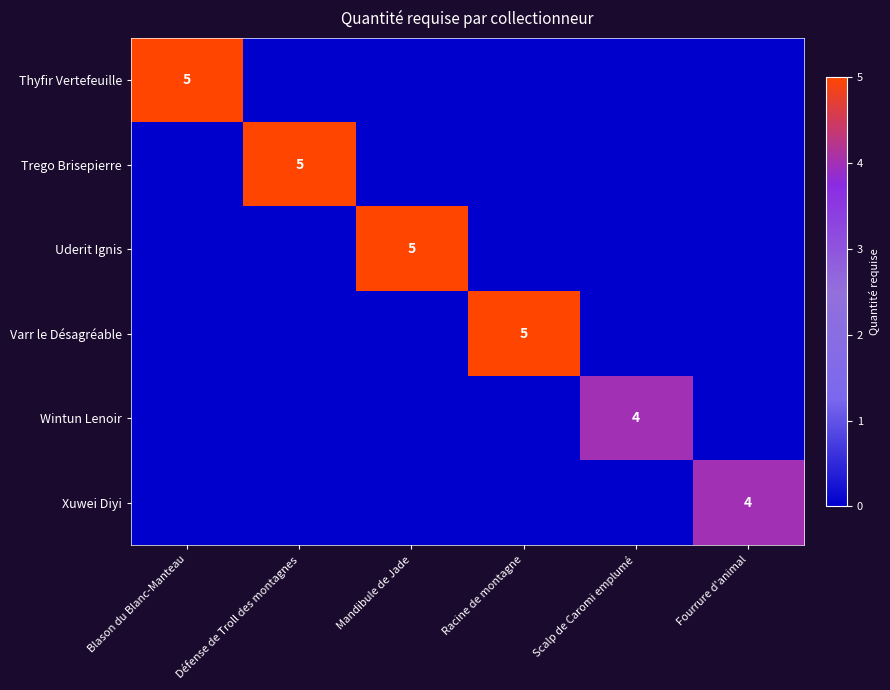

The value of Wintun Lenoir at Scalp de Caromi emplumé is 7. True or false?

False